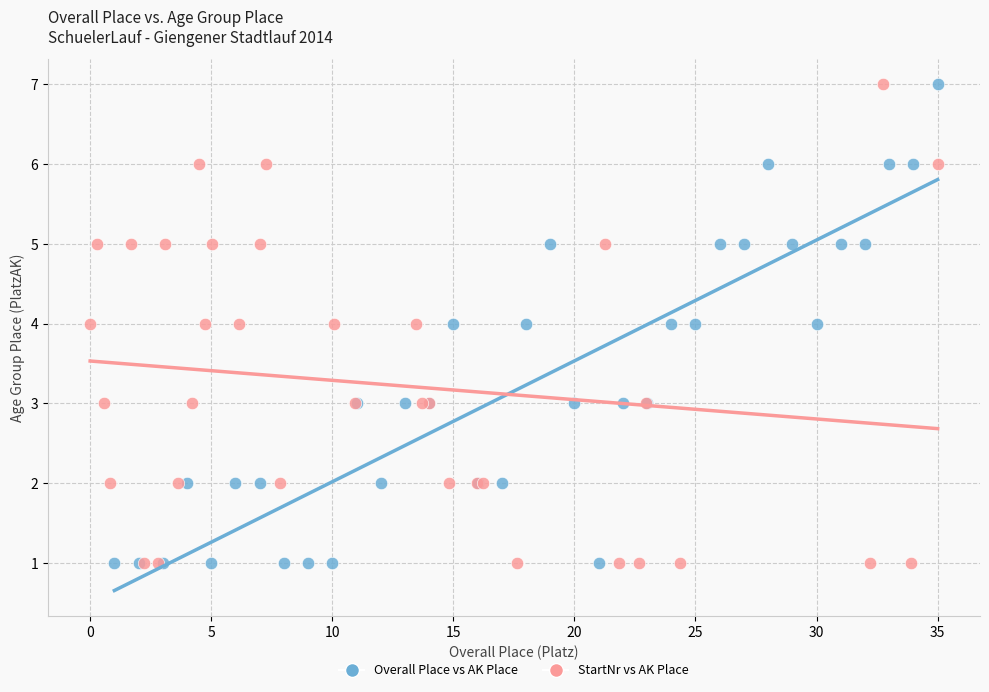

What are all the series names shown in the legend?

Overall Place vs AK Place, StartNr vs AK Place